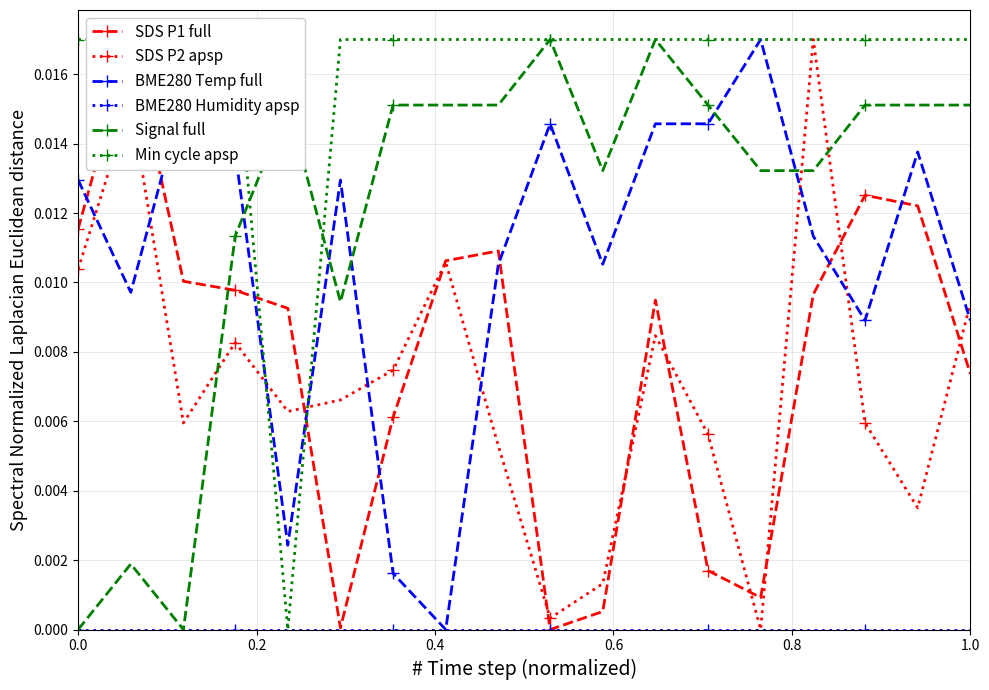

Which series ends up on top after the final intersection of Signal full and BME280 Temp full?

Signal full